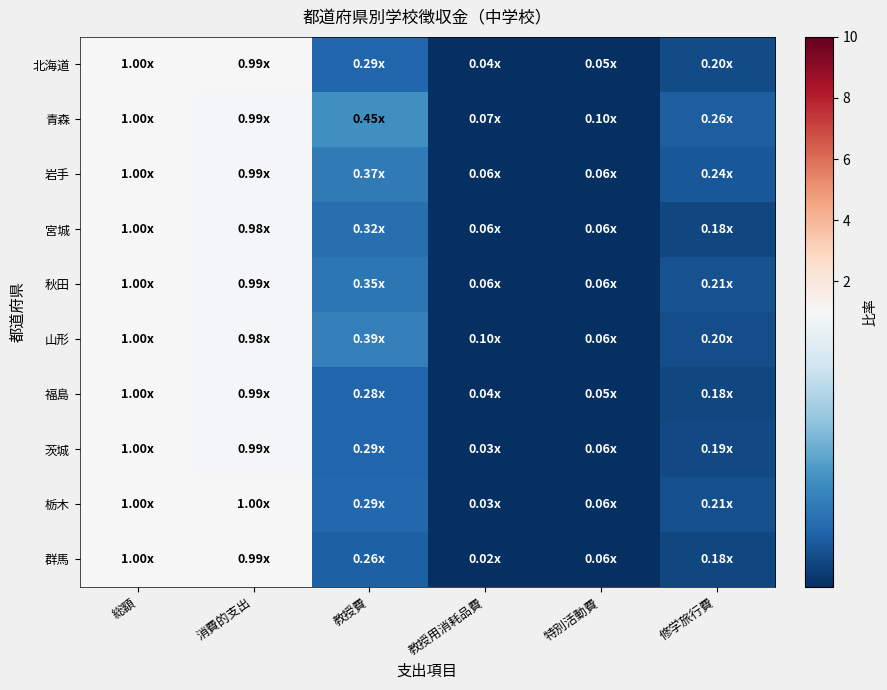

Reading left to right, transcribe all the data shown in this chart.

北海道: 総額=1.0	消費的支出=1.0	教授費=0.3	教授用消耗品費=0.0	特別活動費=0.0	修学旅行費=0.2
青森: 総額=1.0	消費的支出=1.0	教授費=0.4	教授用消耗品費=0.1	特別活動費=0.1	修学旅行費=0.3
岩手: 総額=1.0	消費的支出=1.0	教授費=0.4	教授用消耗品費=0.1	特別活動費=0.1	修学旅行費=0.2
宮城: 総額=1.0	消費的支出=1.0	教授費=0.3	教授用消耗品費=0.1	特別活動費=0.1	修学旅行費=0.2
秋田: 総額=1.0	消費的支出=1.0	教授費=0.4	教授用消耗品費=0.1	特別活動費=0.1	修学旅行費=0.2
山形: 総額=1.0	消費的支出=1.0	教授費=0.4	教授用消耗品費=0.1	特別活動費=0.1	修学旅行費=0.2
福島: 総額=1.0	消費的支出=1.0	教授費=0.3	教授用消耗品費=0.0	特別活動費=0.1	修学旅行費=0.2
茨城: 総額=1.0	消費的支出=1.0	教授費=0.3	教授用消耗品費=0.0	特別活動費=0.1	修学旅行費=0.2
栃木: 総額=1.0	消費的支出=1.0	教授費=0.3	教授用消耗品費=0.0	特別活動費=0.1	修学旅行費=0.2
群馬: 総額=1.0	消費的支出=1.0	教授費=0.3	教授用消耗品費=0.0	特別活動費=0.1	修学旅行費=0.2